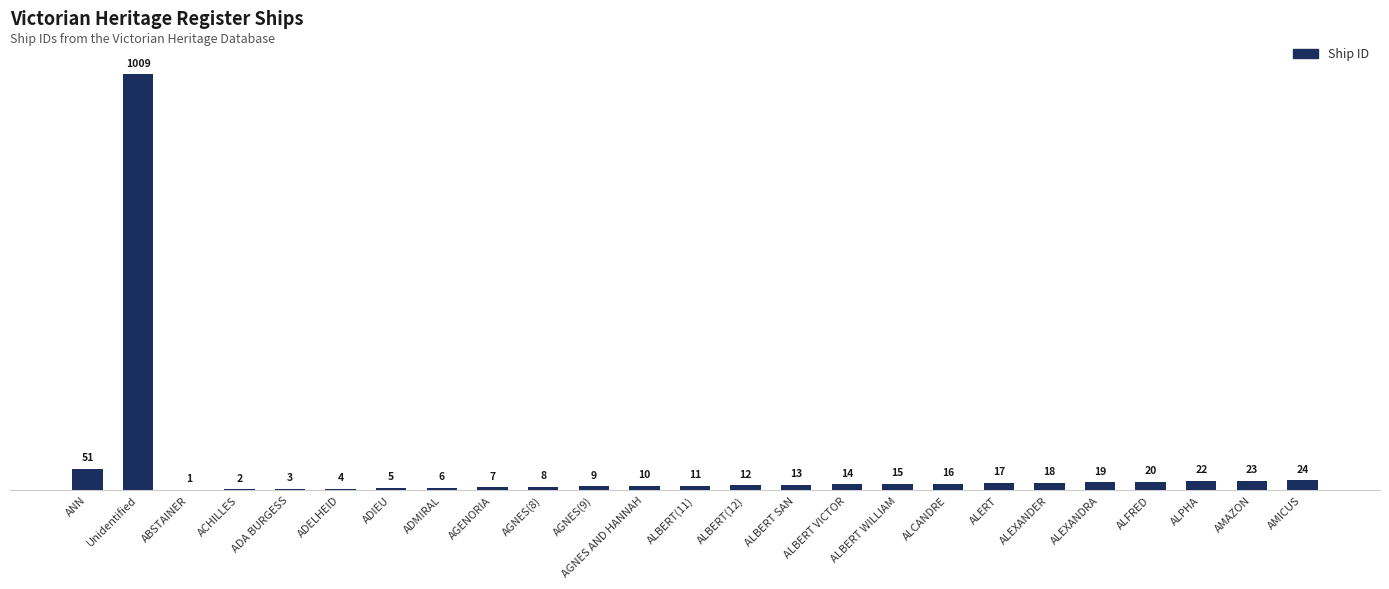

Is it true that the value at ALFRED is 20?

True